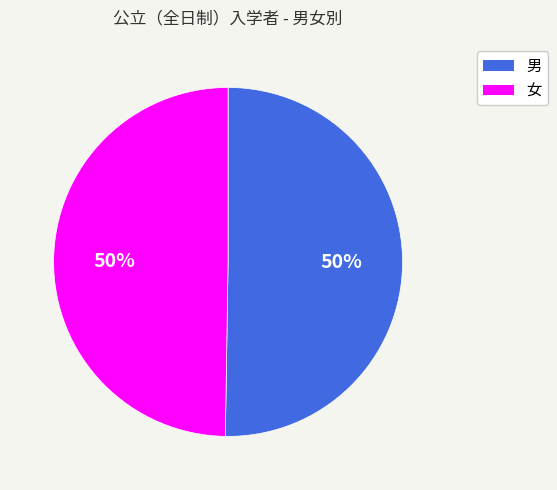

The 男 slice represents 50% of the pie. True or false?

True